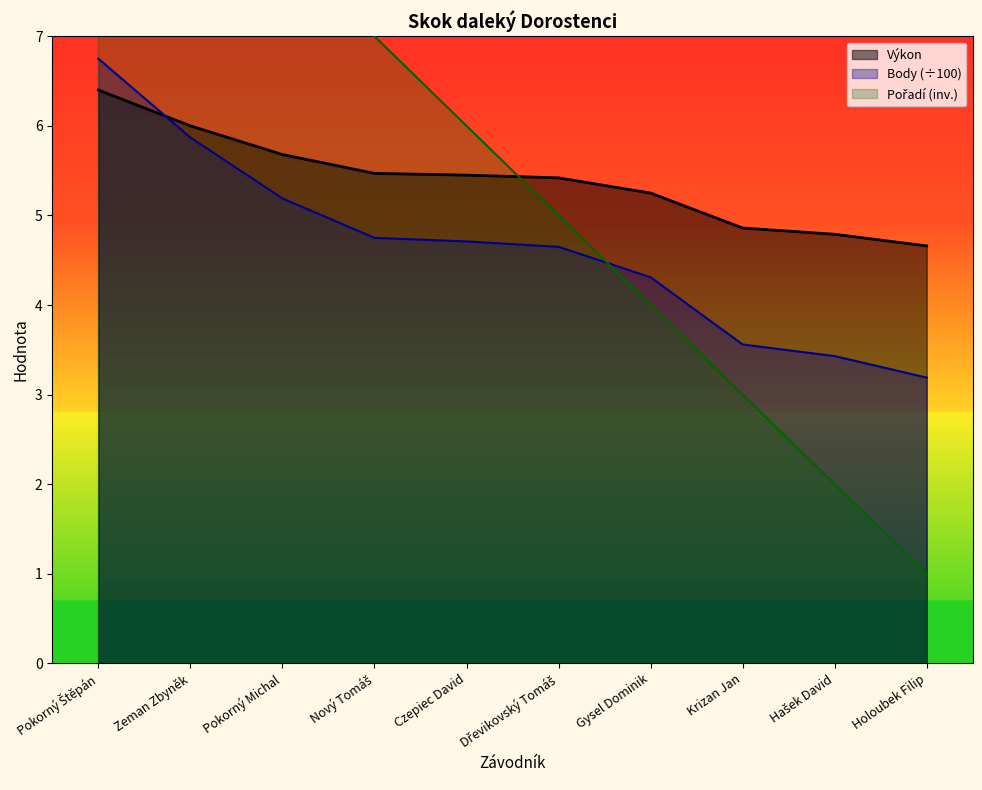

What is the label of the 6th point from the right?

Czepiec David